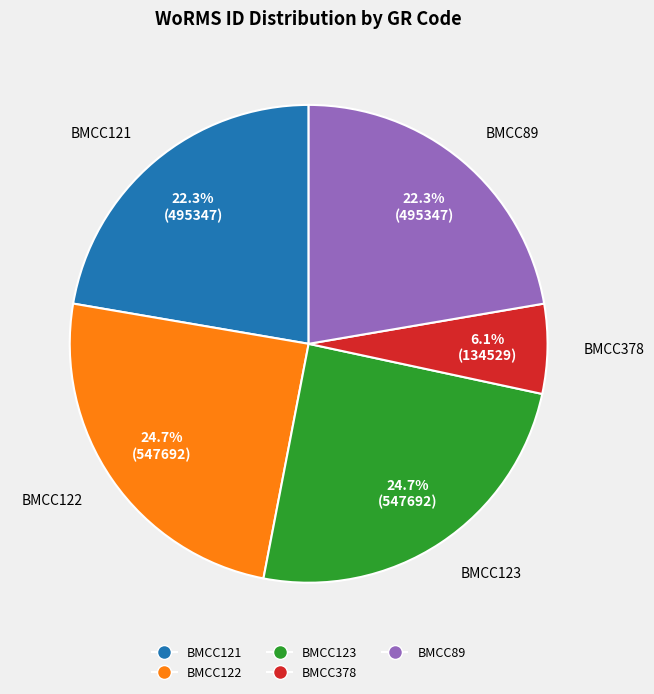

Count the number of slices in the pie.

5